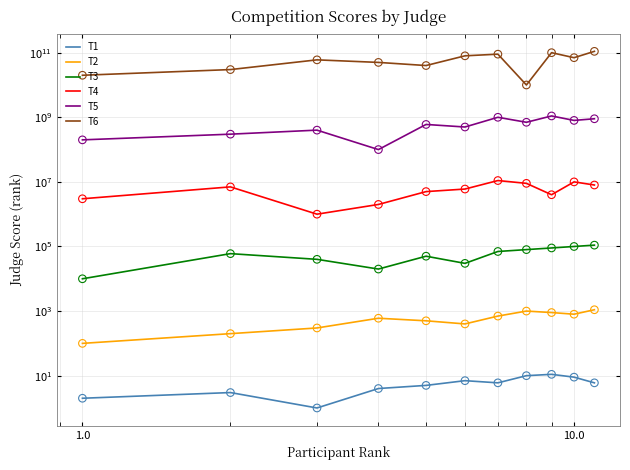

Which series contains the lowest Y value?

T1